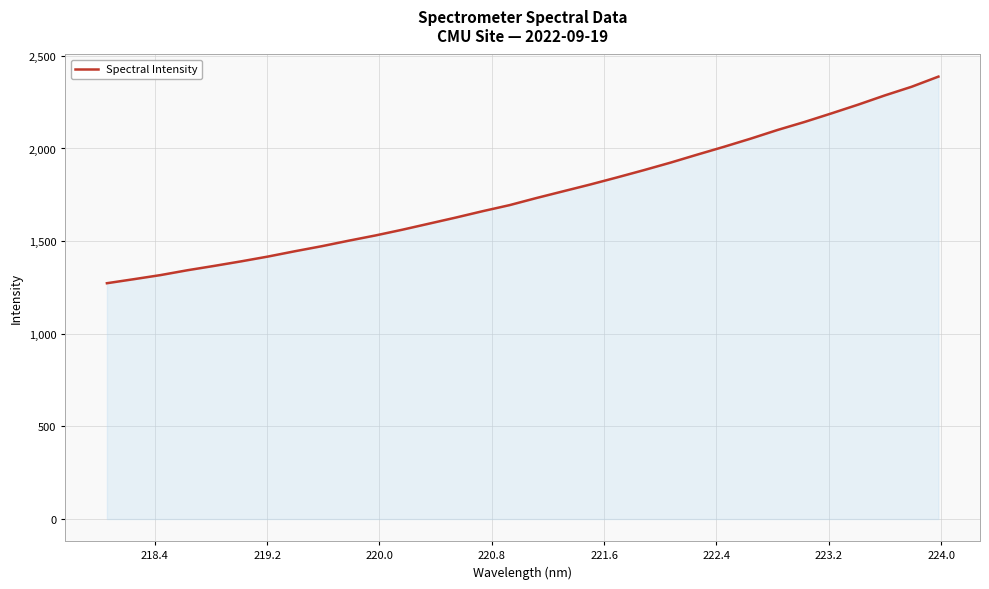

What is the minimum value shown in the chart?

1272.8